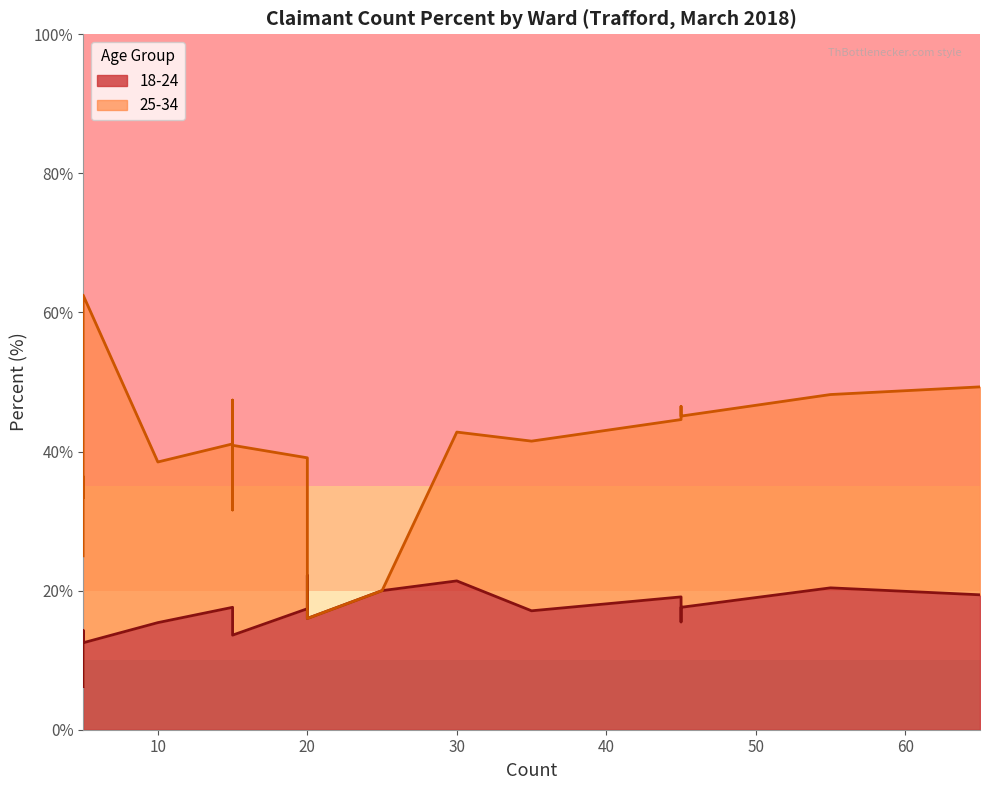

The 25-34 series shows 4.9 at Broadheath. True or false?

False